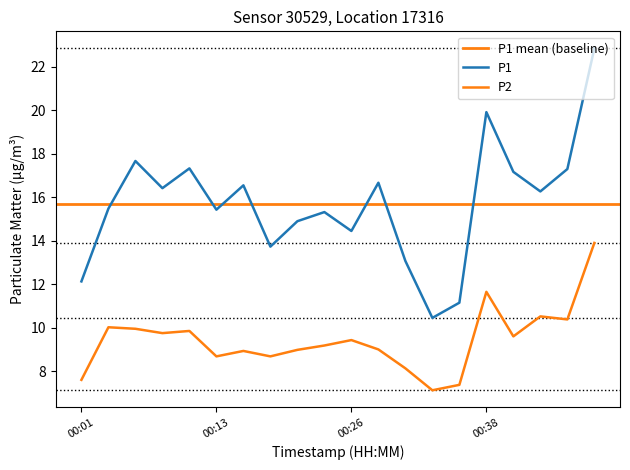

Is the value of P2 at 00:08 greater than the value of P1 at 00:11?

No